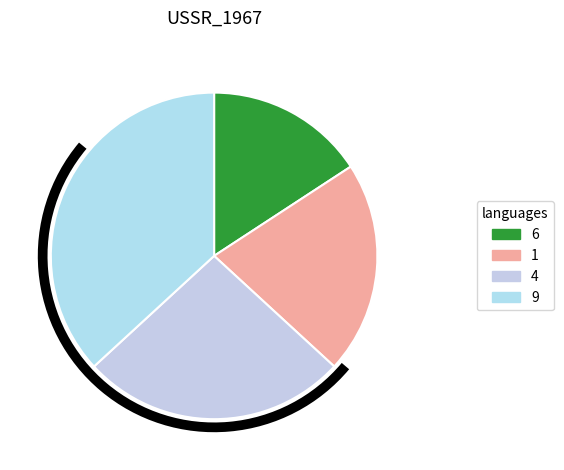

How many slices are in this pie chart?

4